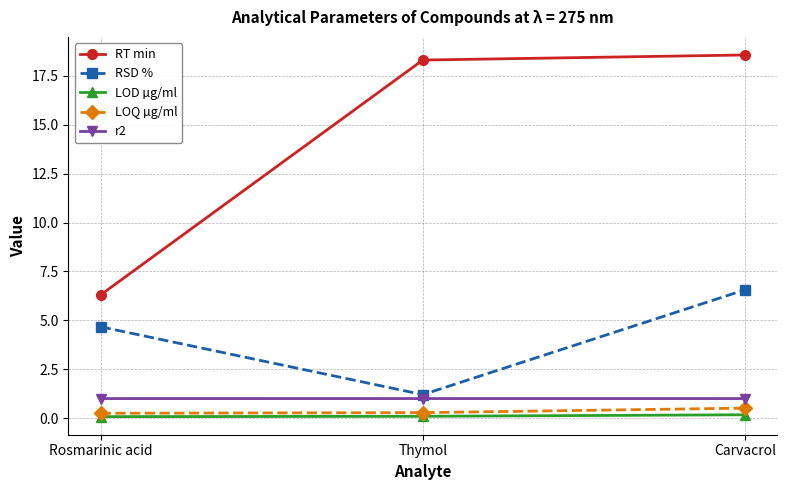

Rank the series by their maximum value, from lowest to highest.

LOD µg/ml, LOQ µg/ml, r2, RSD %, RT min